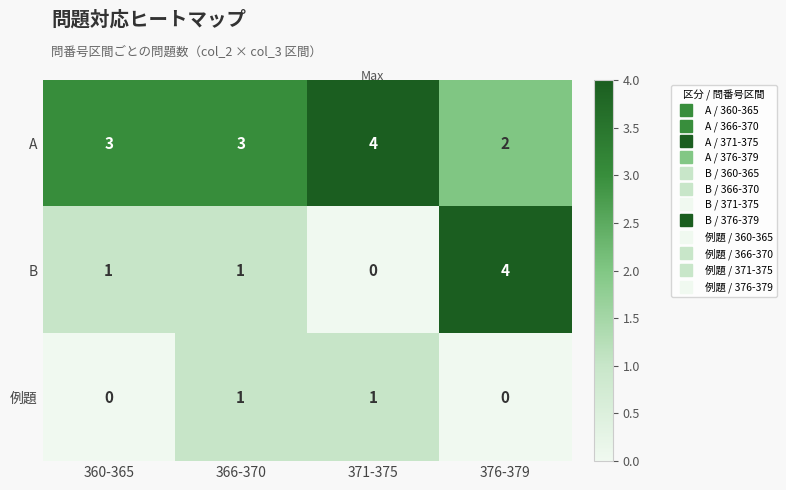

Is it true that A equals 1 at 376-379?

False